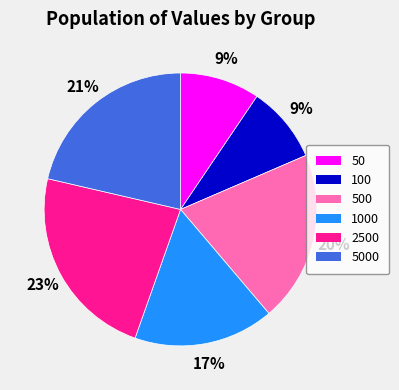

What percentage is the 1000 slice, to the nearest percent?

17%